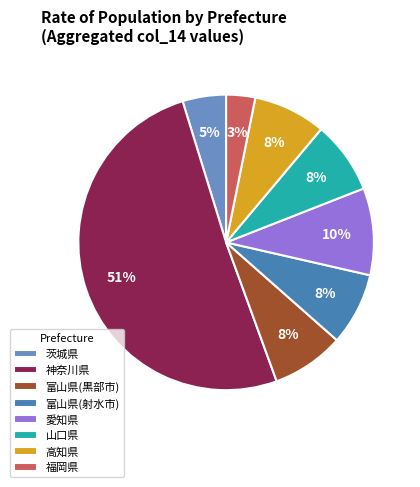

To the nearest percent, what is the average slice percentage?

12%